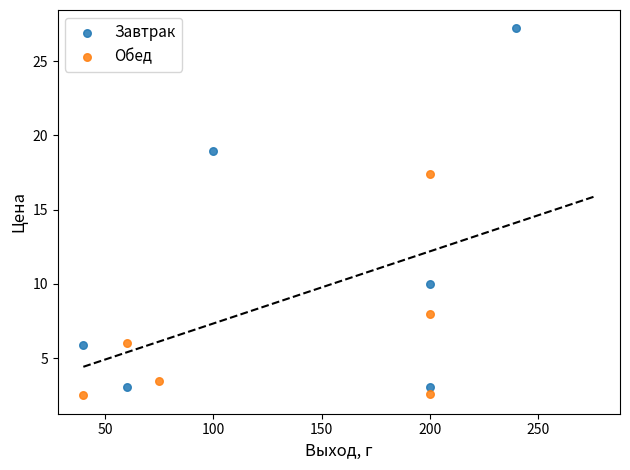

What are all the series names shown in the legend?

Завтрак, Обед